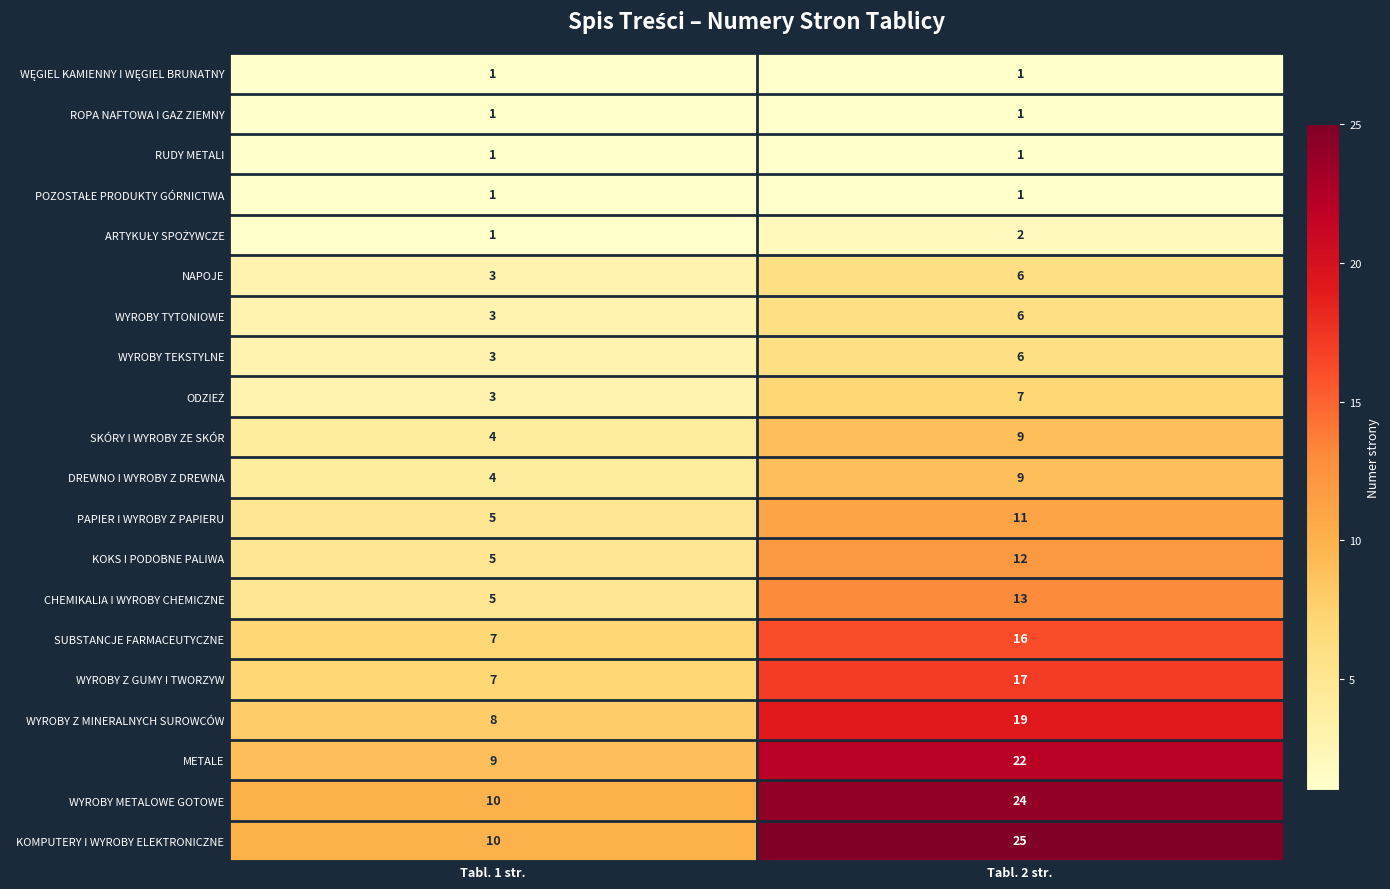

Which series has the largest range (max minus min)?

KOMPUTERY I WYROBY ELEKTRONICZNE